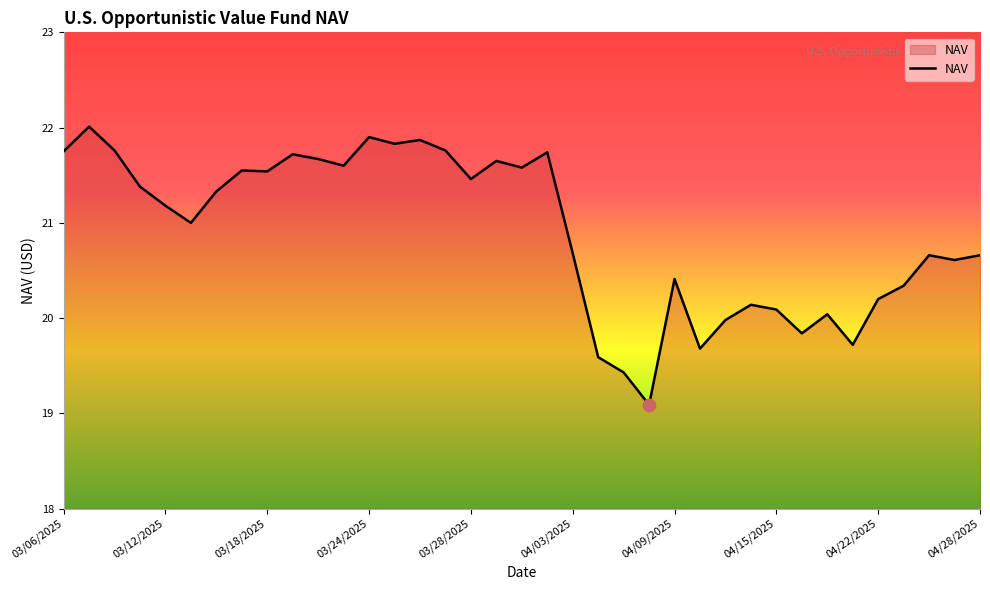

What is the difference between the maximum and minimum values?

2.9